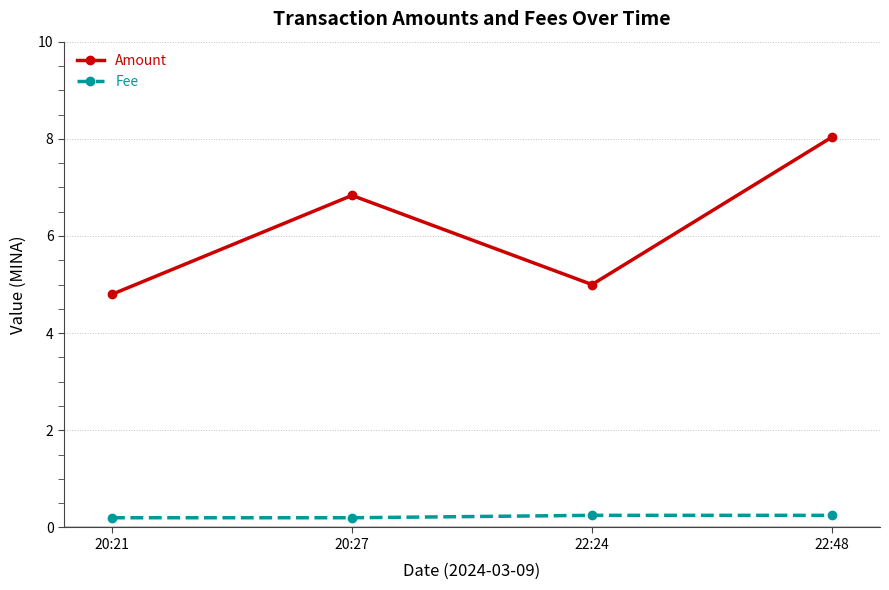

What is the difference between the highest and lowest values at 22:48?

7.8